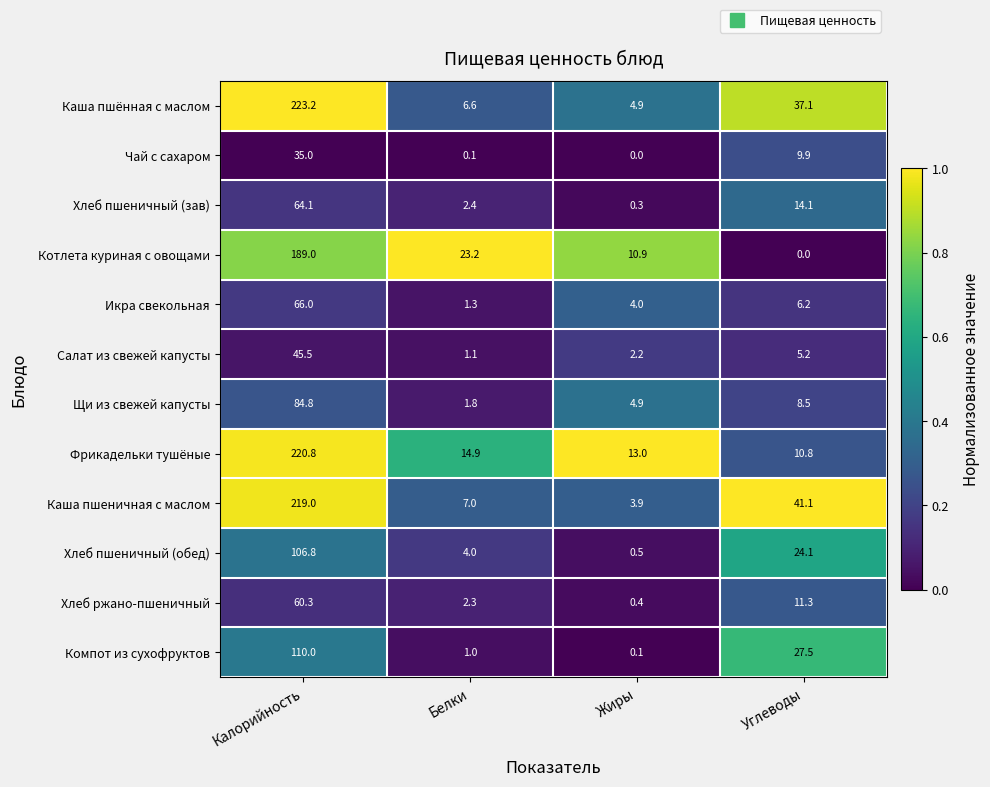

How many values in the Хлеб ржано-пшеничный series are below 11?

2